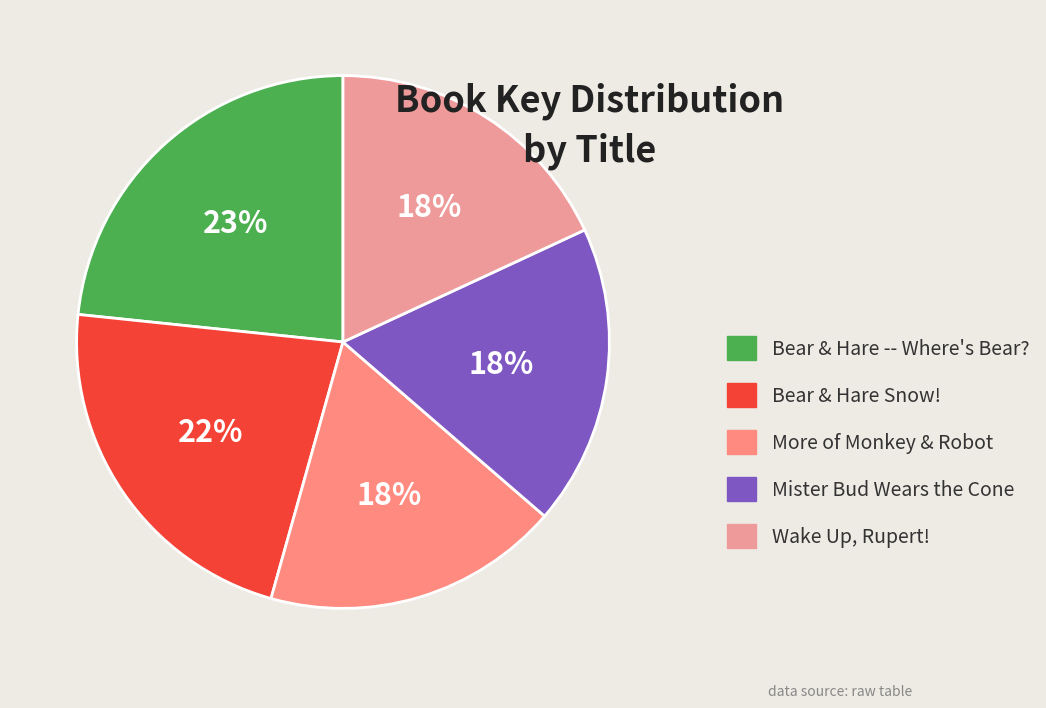

Does Bear & Hare Snow! represent more than half of the total?

No